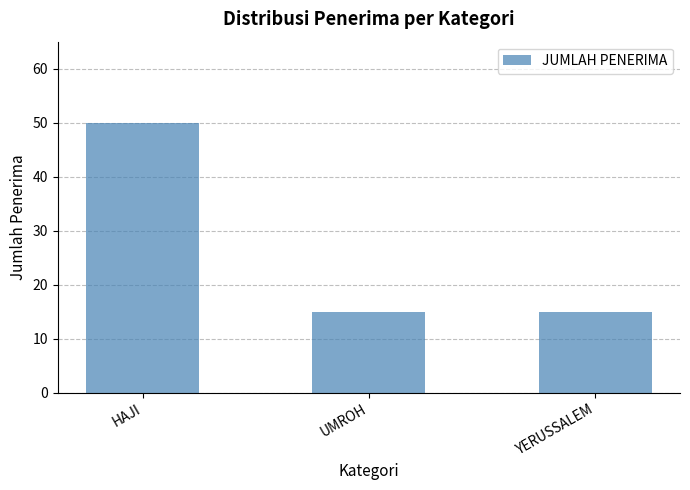

What is the value of the 2nd bar from the left?

15